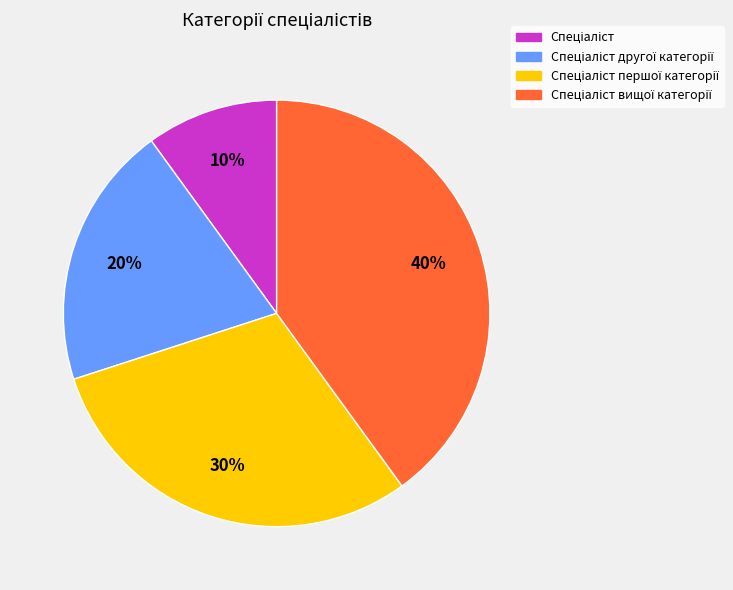

Count the number of slices in the pie.

4